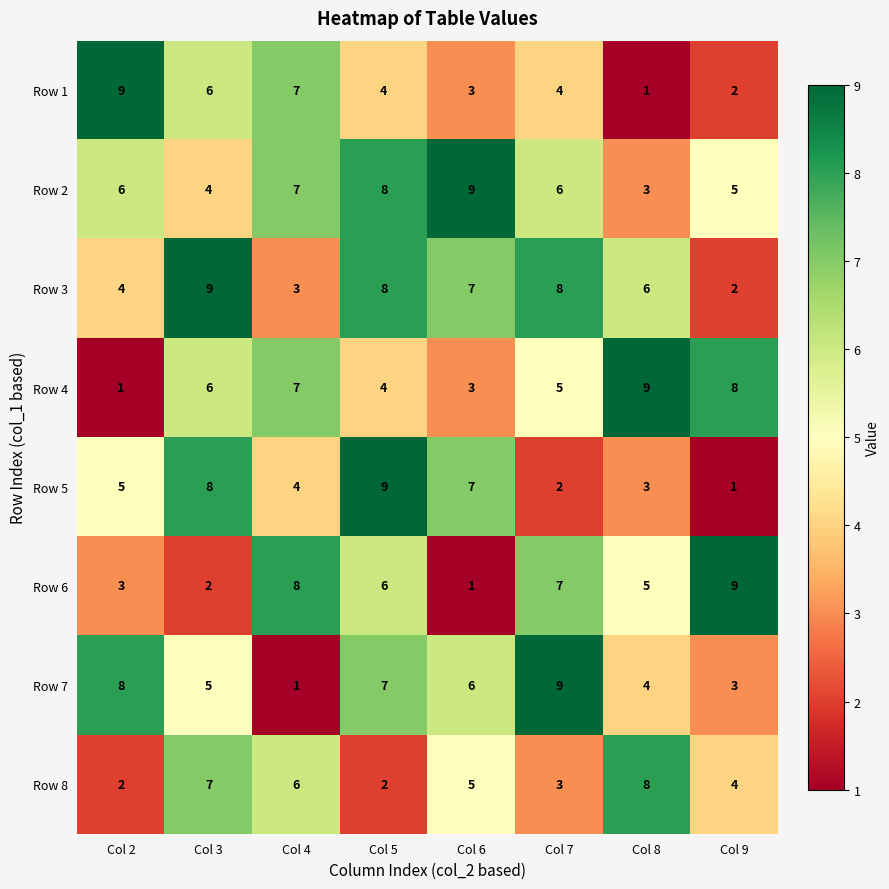

What is the difference between the maximum and minimum values in the Row 6 series?

8